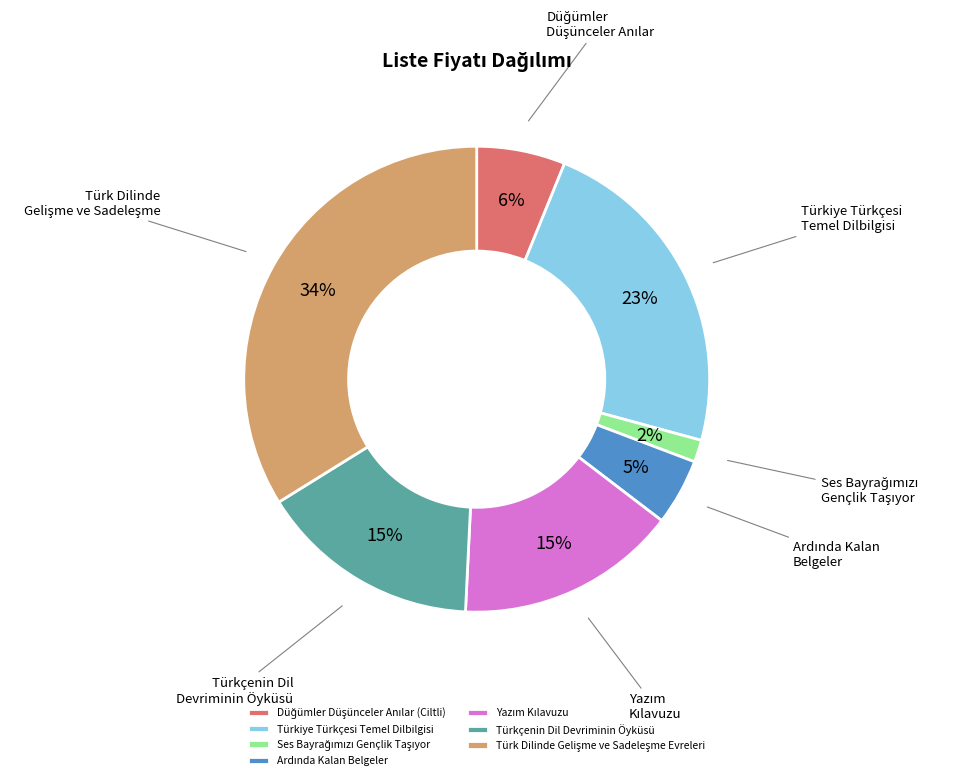

Is there any slice that represents more than half of the pie?

No